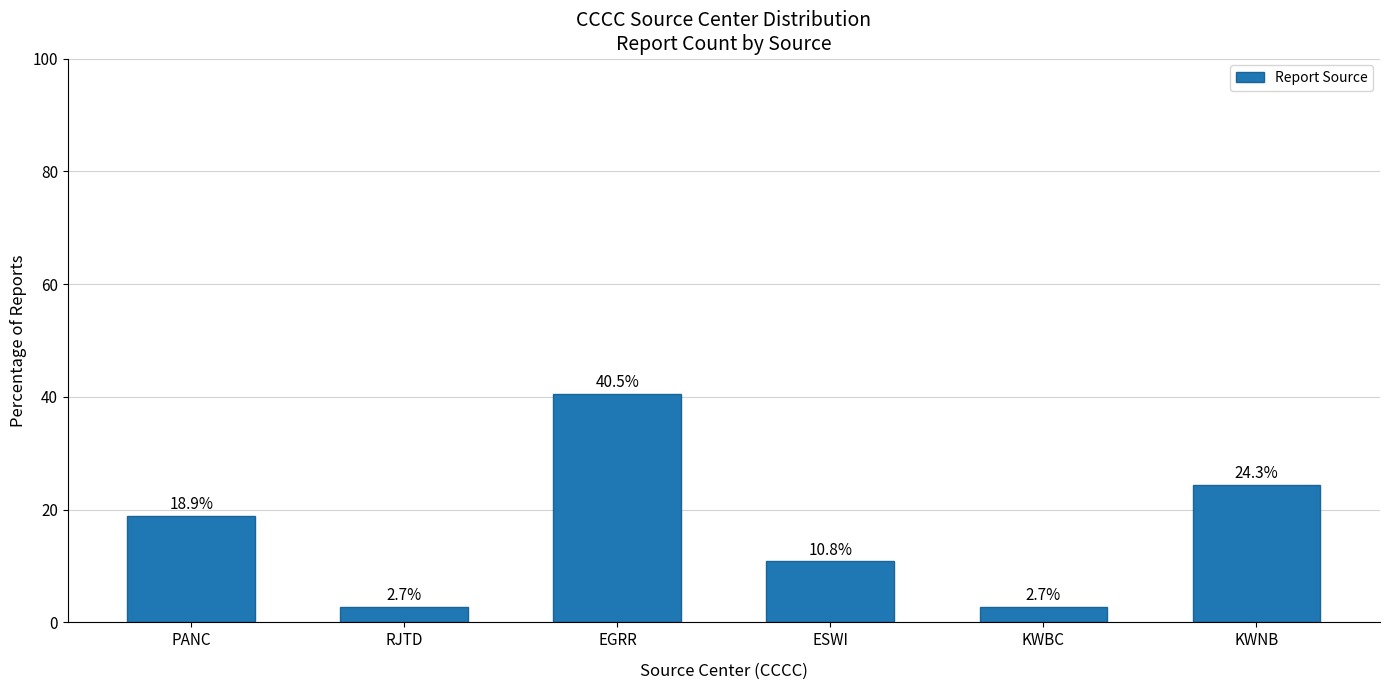

Does the chart contain stacked bars?

No